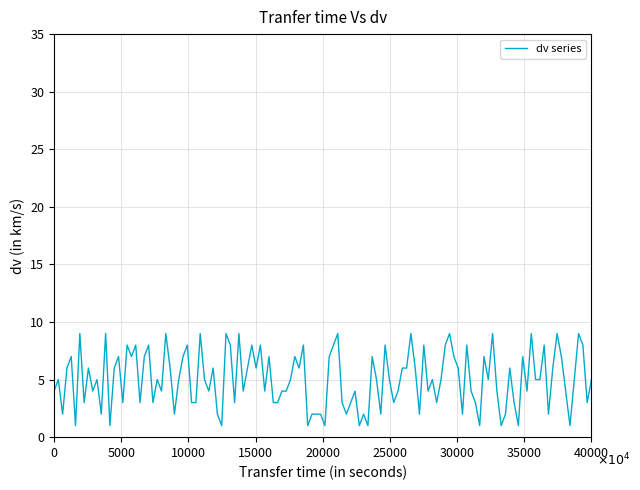

What is the maximum value shown in the chart?

9